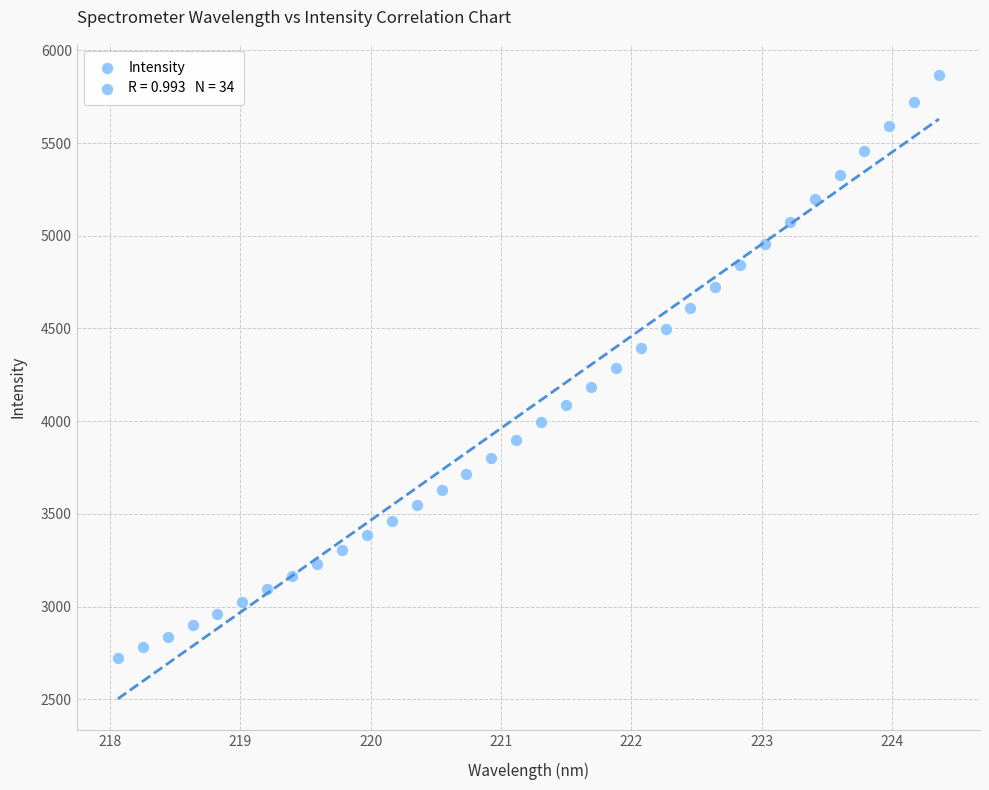

What is the range of X values (max minus min)?

6.3